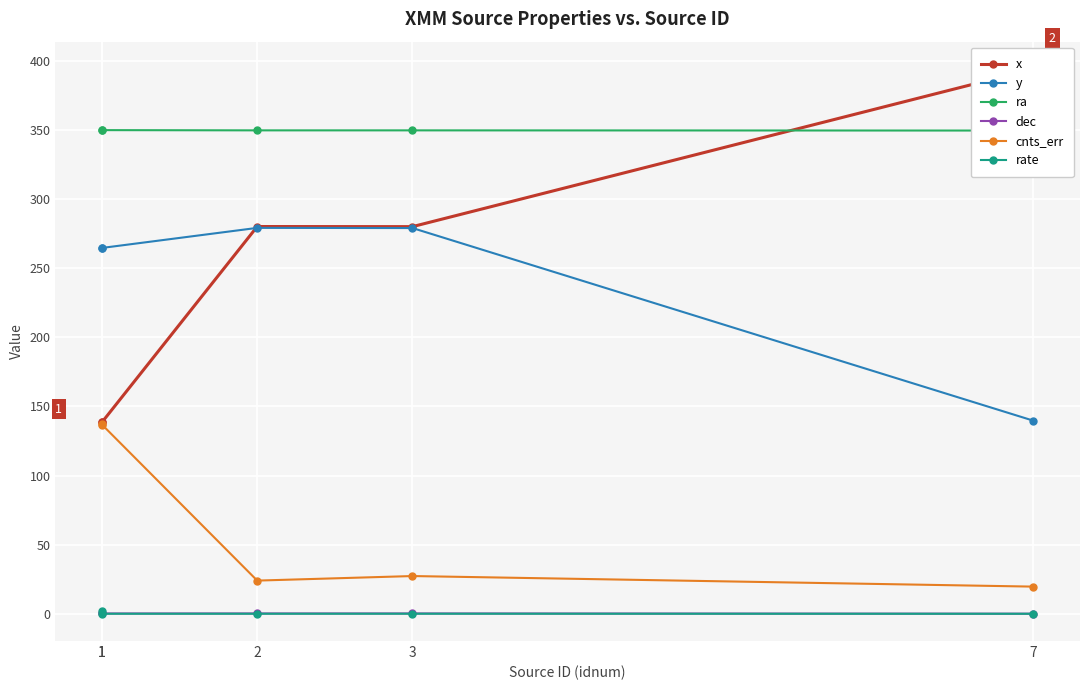

Which series has the widest spread of values?

x